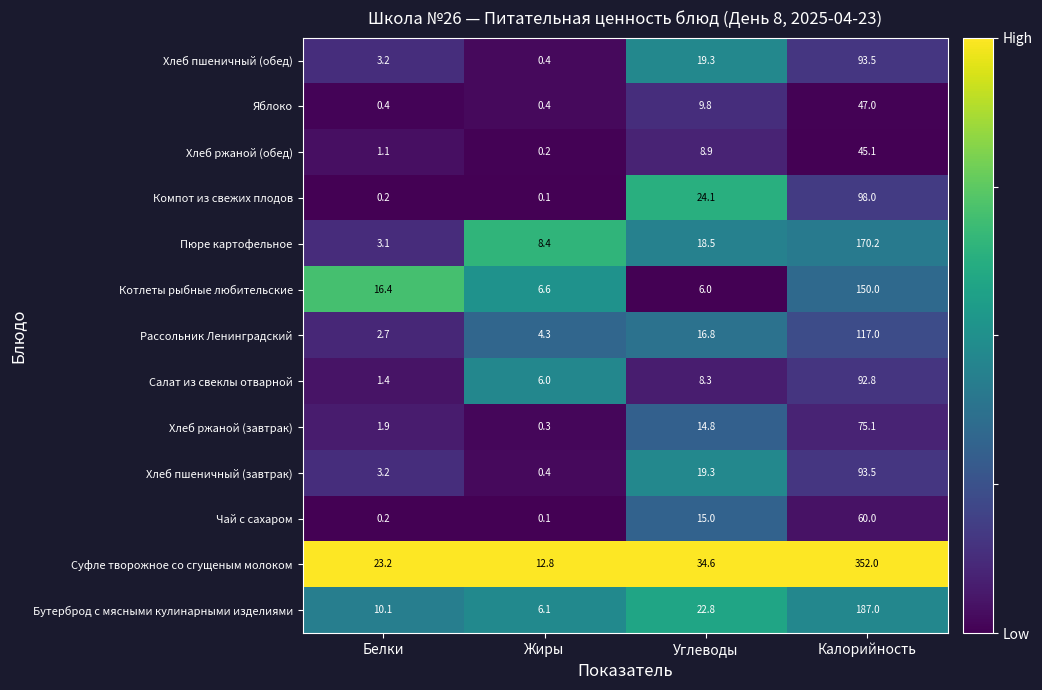

What is the sum of all Компот из свежих плодов values?

122.4